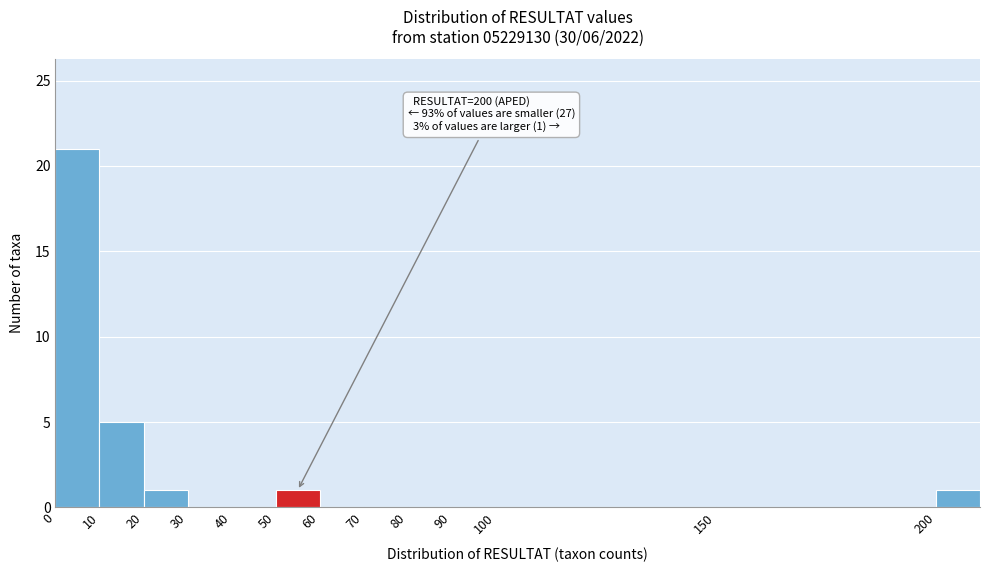

Which range on the x-axis has the tallest bar?

0 to 10